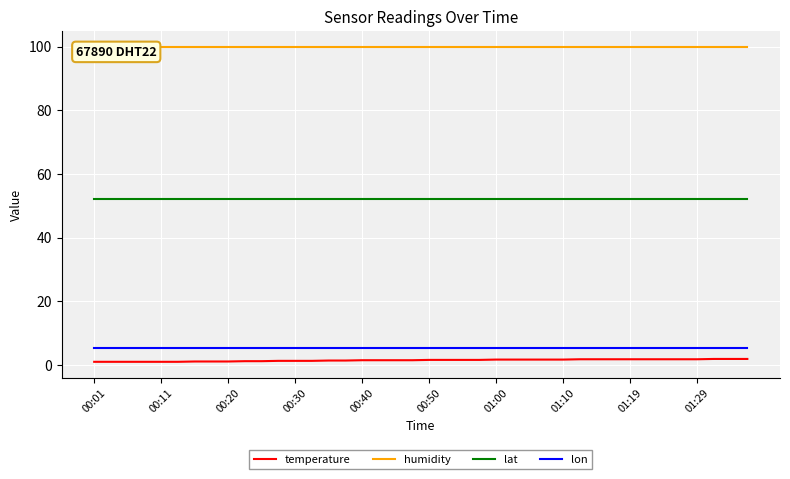

True or false: lon and lat intersect in this chart.

False